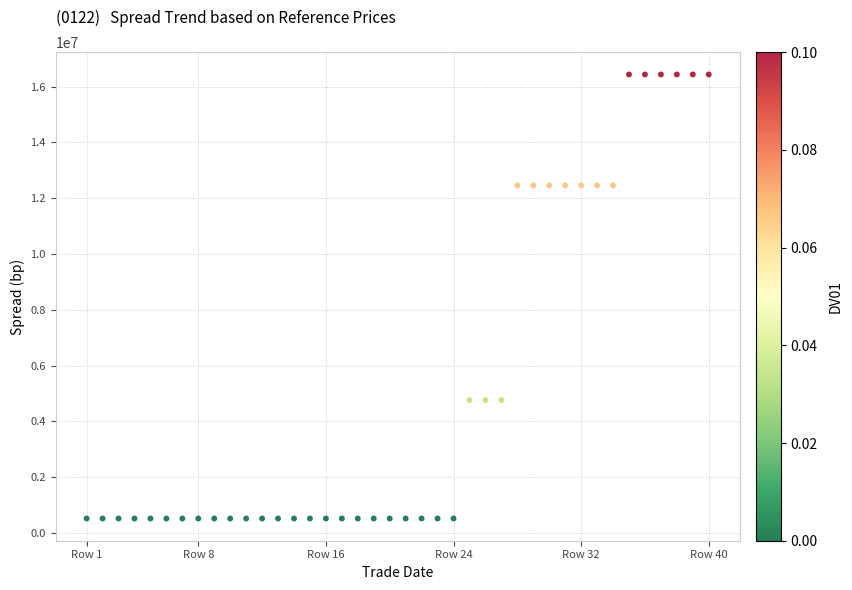

What is the range of Y values (max minus min)?

15913383